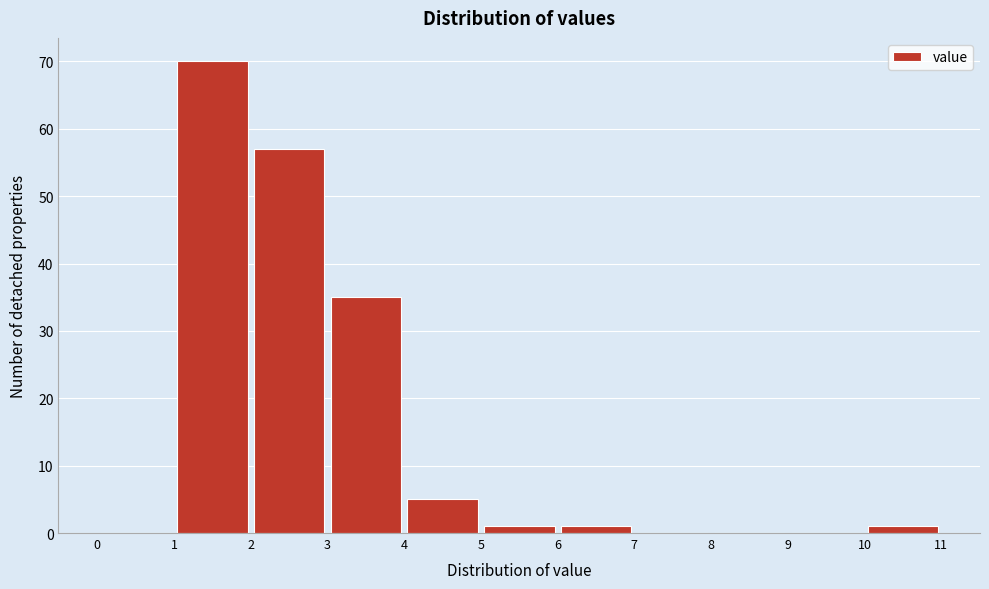

How tall is the bar that spans 1 to 2 on the x-axis? The values are not printed on the chart, so give them approximately, as read against the axis.

70